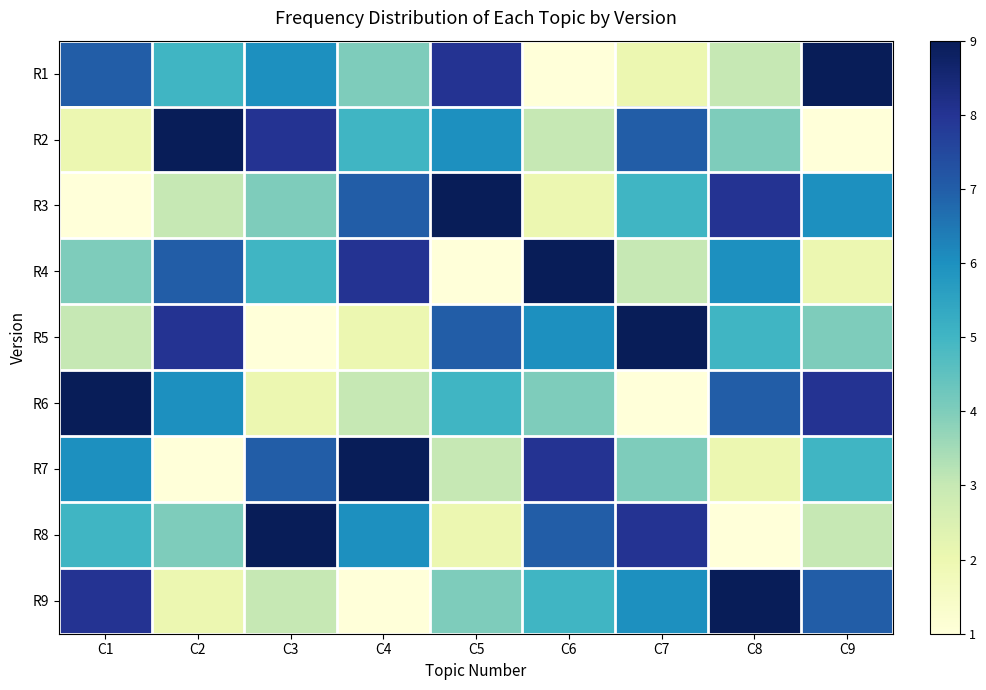

Which series has the largest total across all categories?

R1